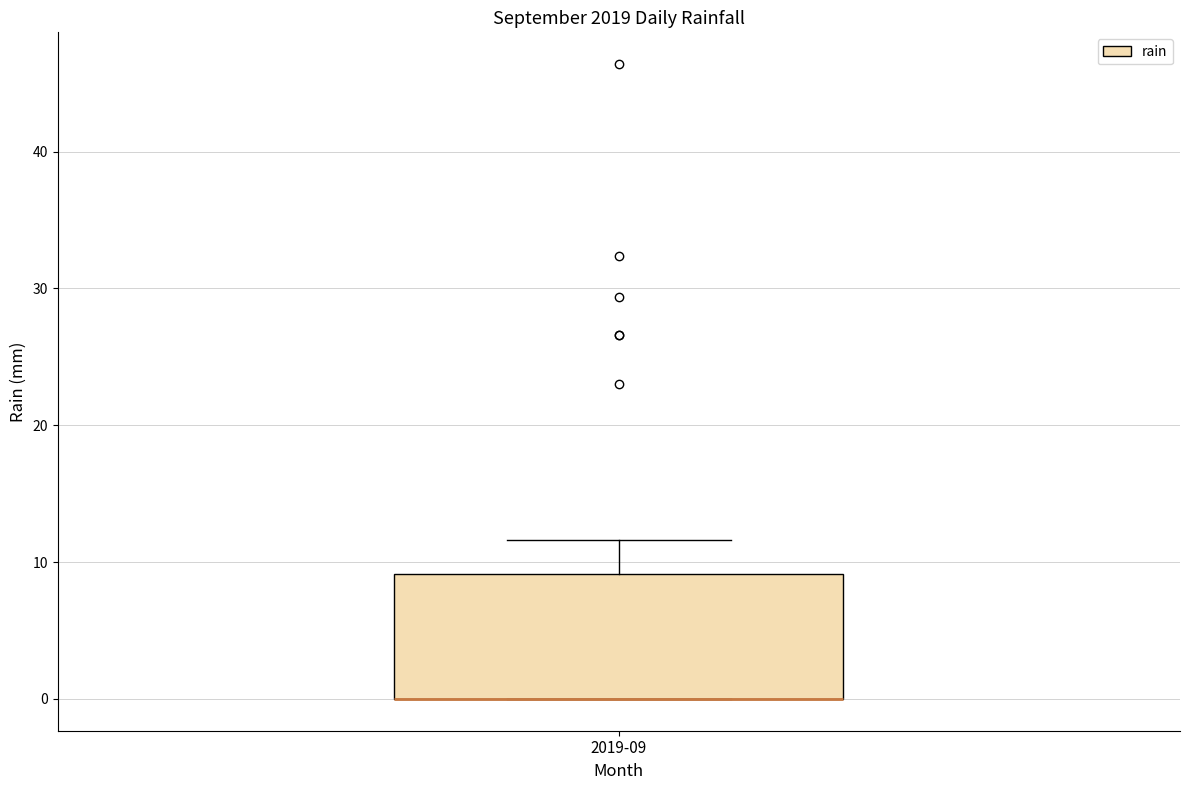

Transcribe this box plot: give where the median line is, the range the box spans, and where the two whiskers end, as read against the y-axis. The values are not printed on the chart, so give them approximately, as read against the axis.

median 0 (drawn on the box's lower edge), box 0 to 9, whiskers 0 to 12